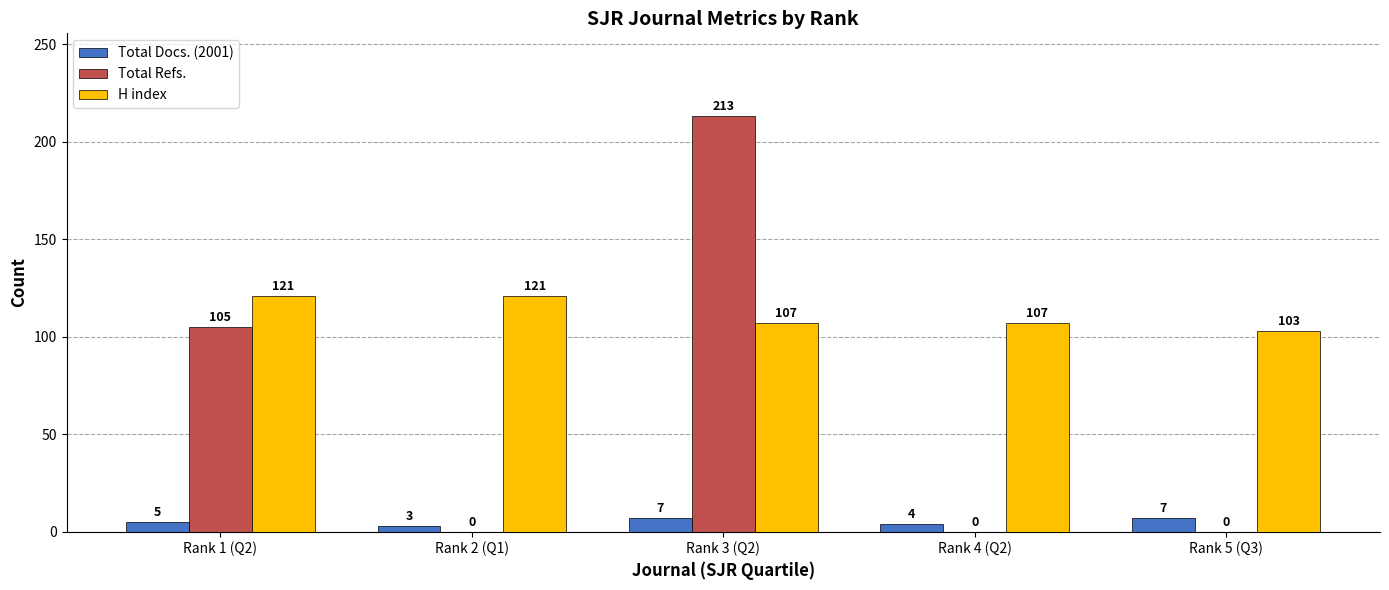

How many series are shown in this chart?

3